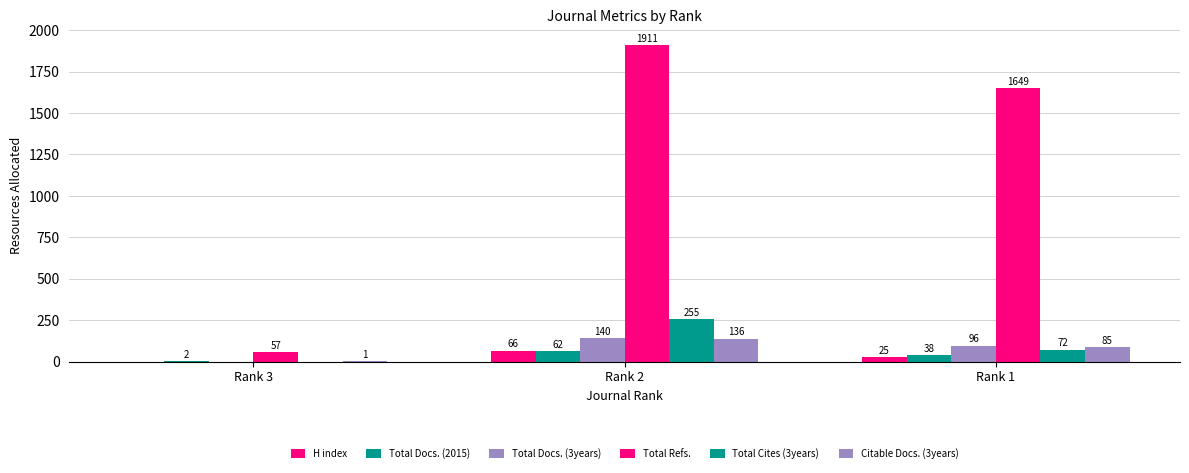

True or false: Total Docs. (2015) has a value of 38 at Rank 1.

True